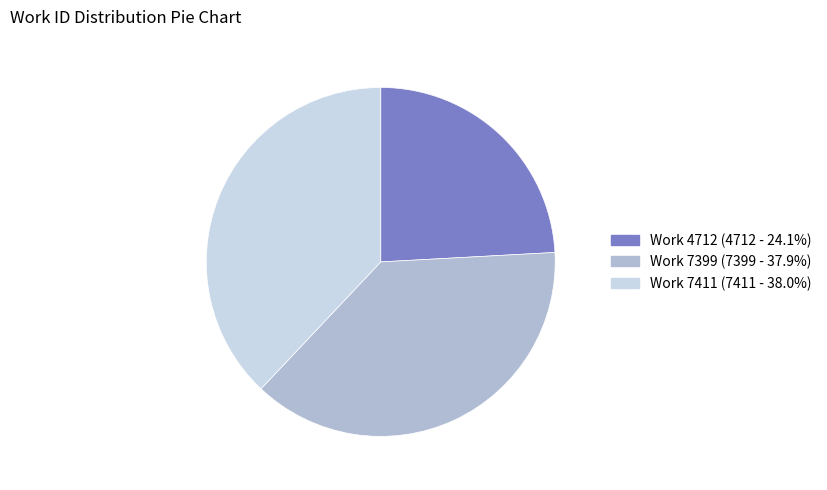

Between Work 7399 and Work 4712, which is larger?

Work 7399